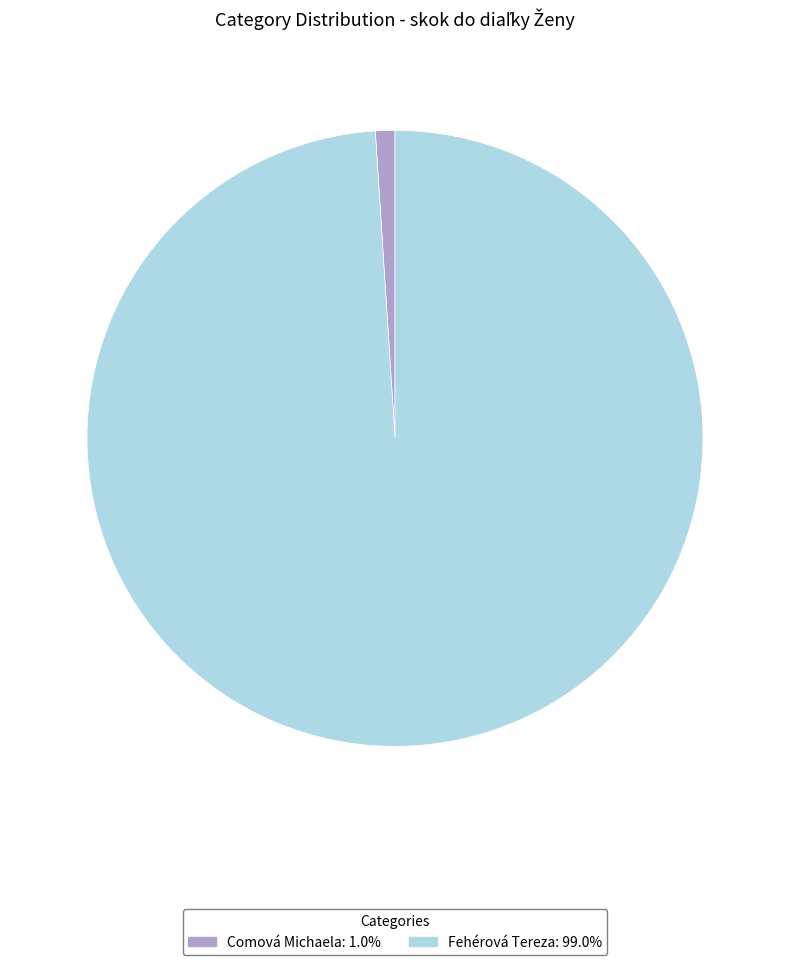

Does Fehérová Tereza account for over 50% of the chart?

Yes